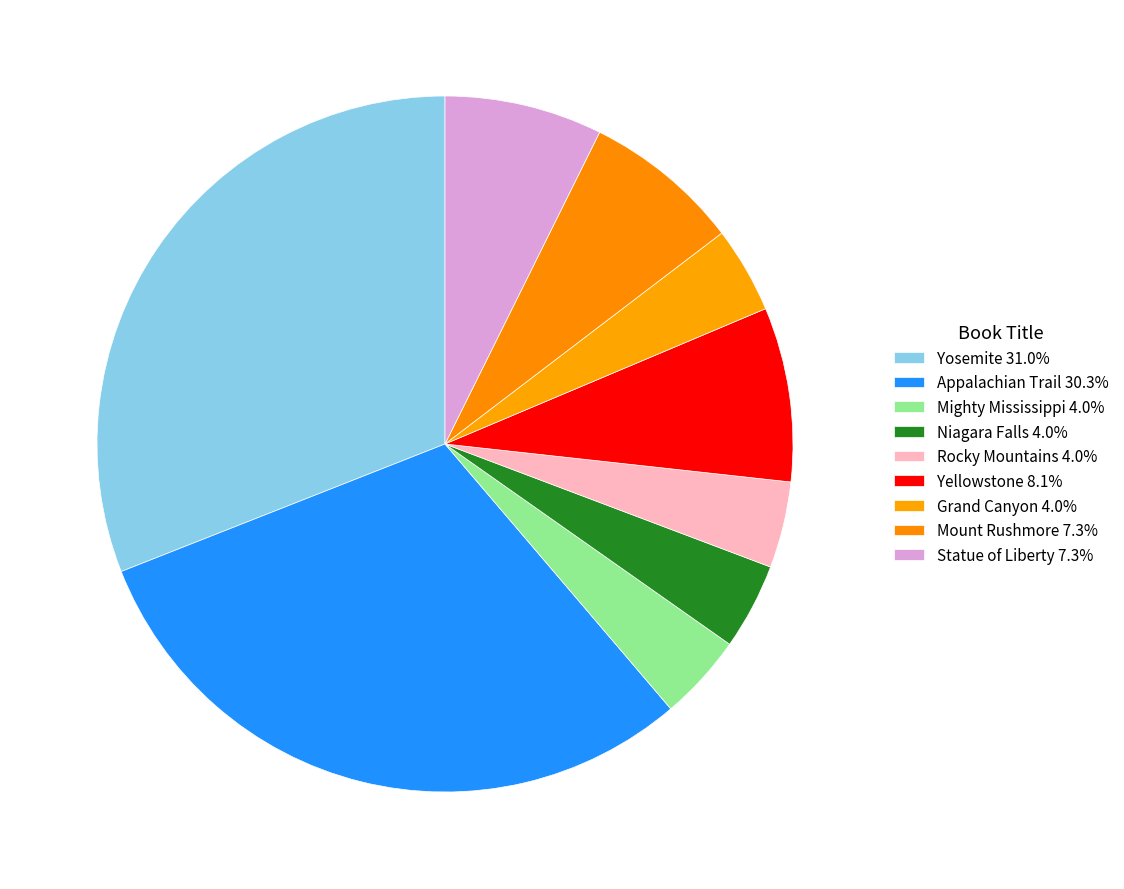

What is the largest slice in the pie chart?

Yosemite